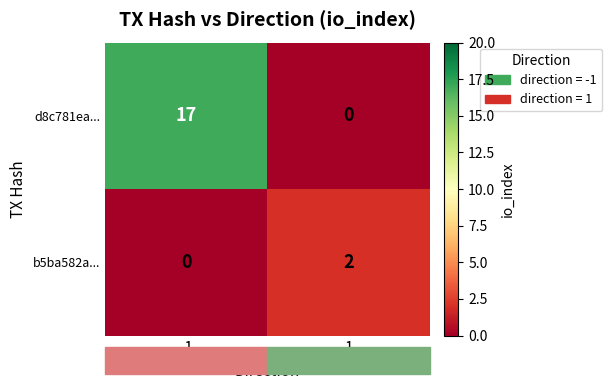

What is the sum of the d8c781ea... values at 1 and -1?

17